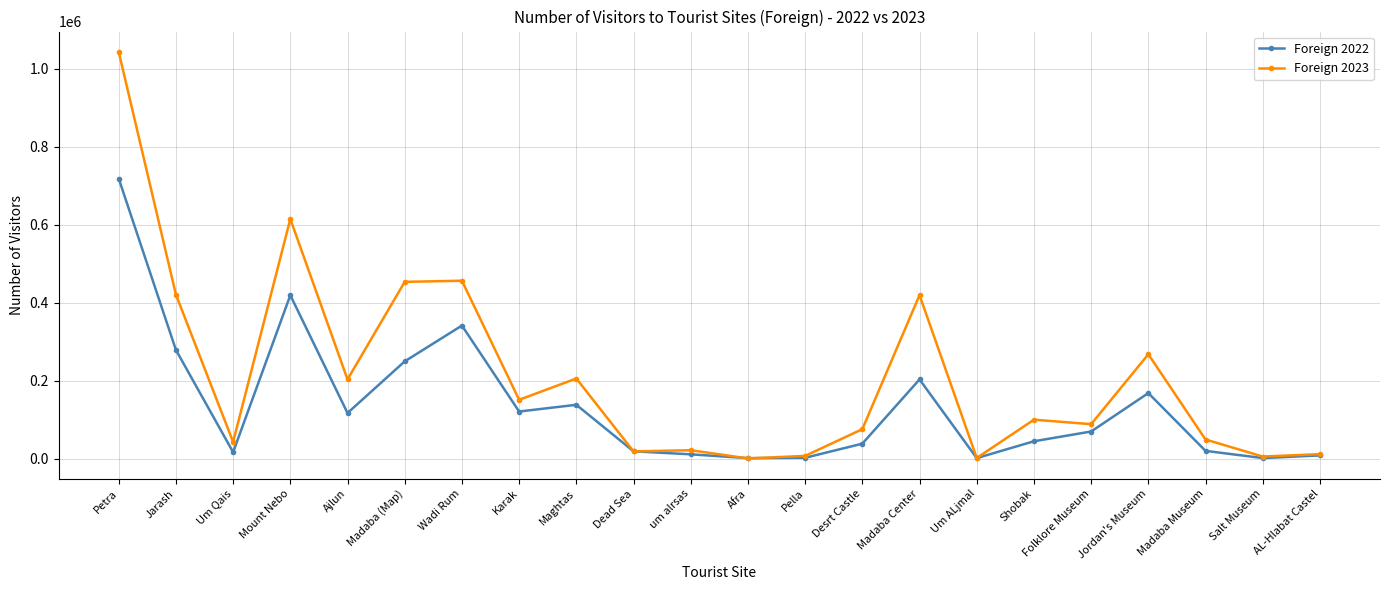

Which series has the widest spread of values?

Foreign 2023